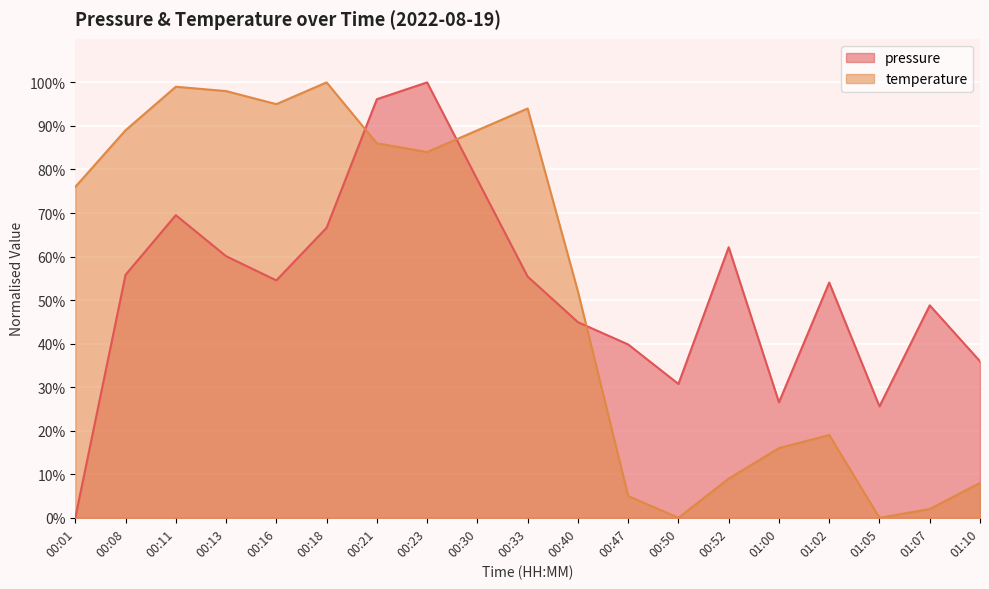

Reading left to right, extract all data points from this chart.

pressure: 0.0	55.8	69.5	60.1	54.5	66.6	96.1	100.0	77.6	55.4	44.9	39.8	30.7	62.1	26.5	54.0	25.6	48.8	35.9
temperature: 76.0	89.0	99.0	98.0	95.0	100.0	86.0	84.0	89.0	94.0	52.0	5.0	0.0	9.0	16.0	19.0	0.0	2.0	8.0